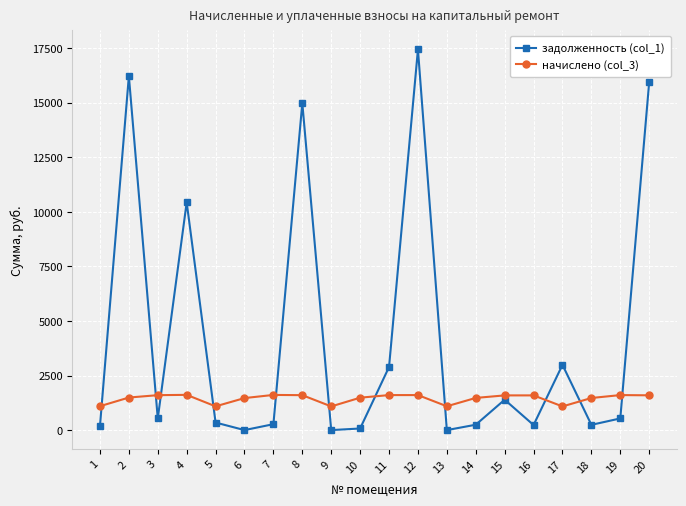

Rank the series by their maximum value, from highest to lowest.

задолженность (col_1), начислено (col_3)